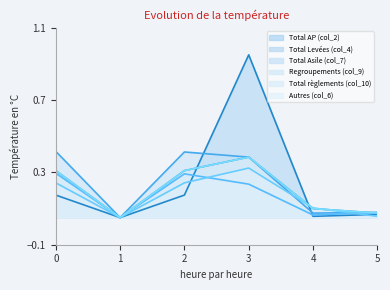

In Autres (col_6), how many points are higher than both neighbors (excluding endpoints)?

1